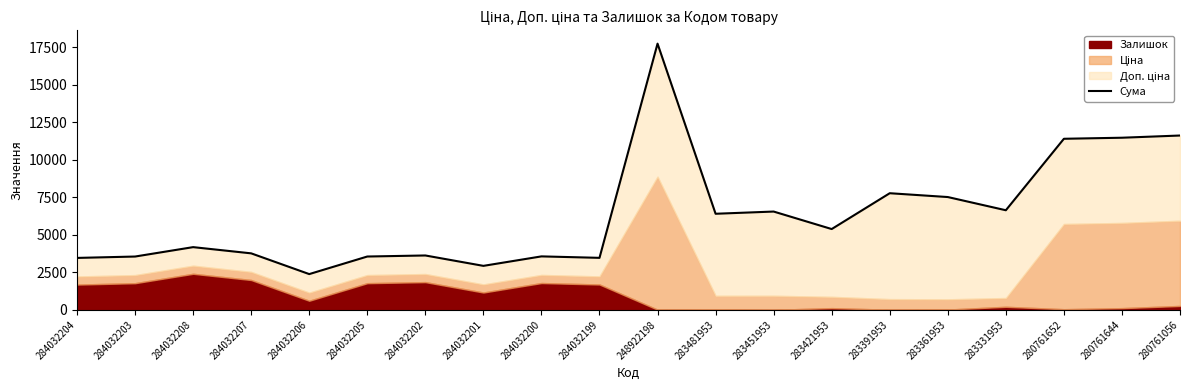

How many points are higher than both their immediate neighbors (excluding endpoints)?

6